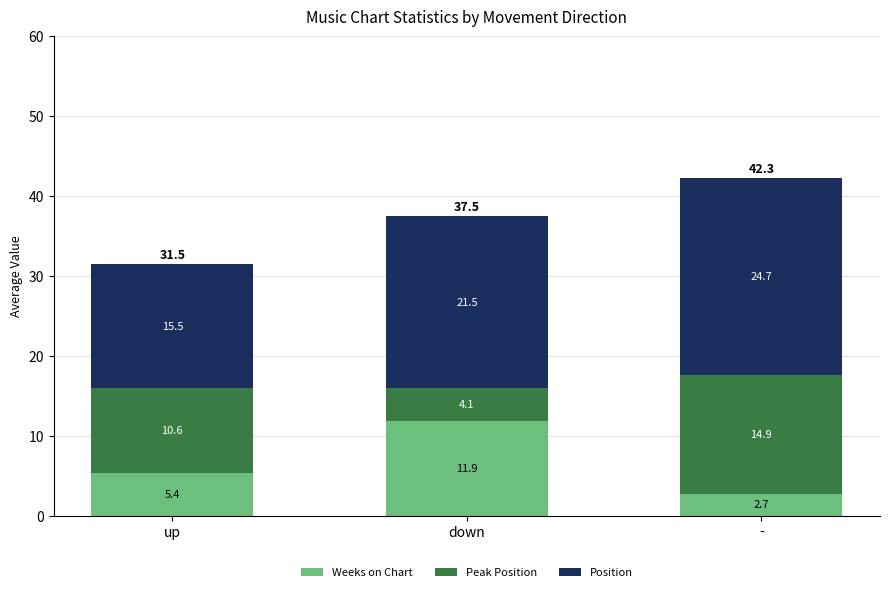

Reading left to right, list the values for the Weeks on Chart series.

5.4	11.9	2.7